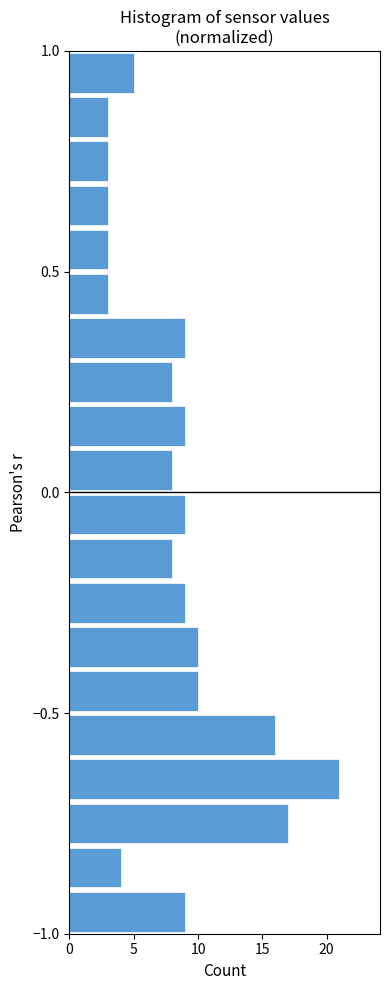

Read against the y-axis, roughly where is the centre of the longest bar?

-0.65